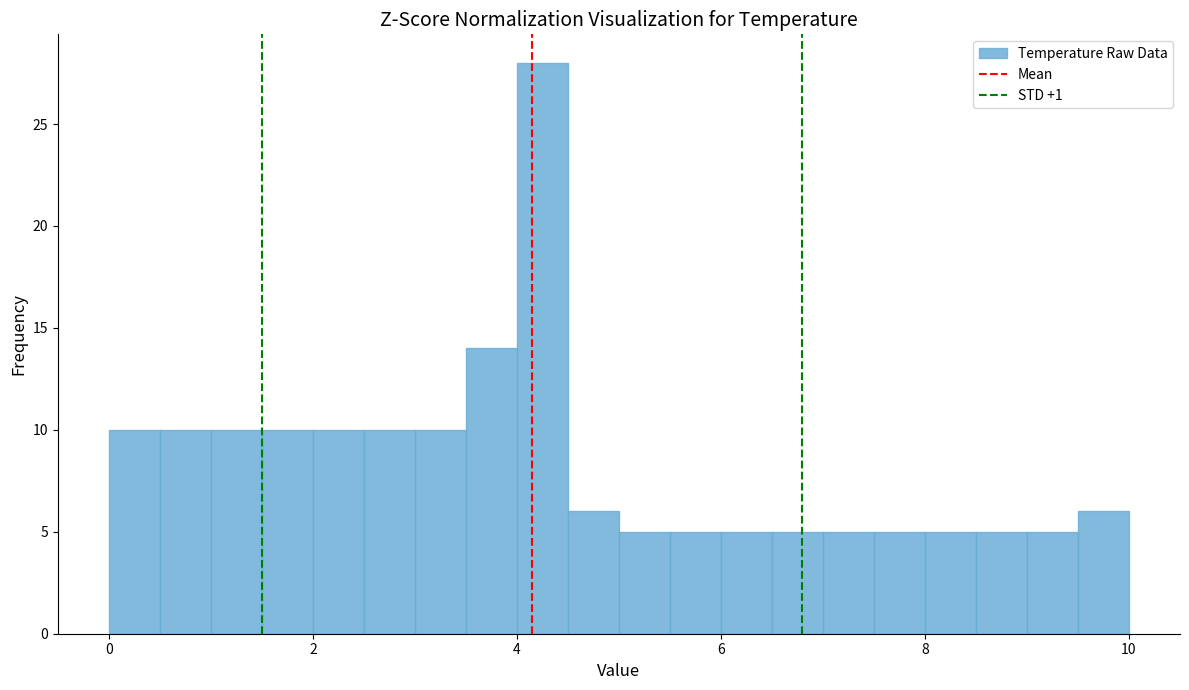

Around what value on the x-axis is the tallest bar? Give the approximate position of its centre, as read against the axis.

4.2